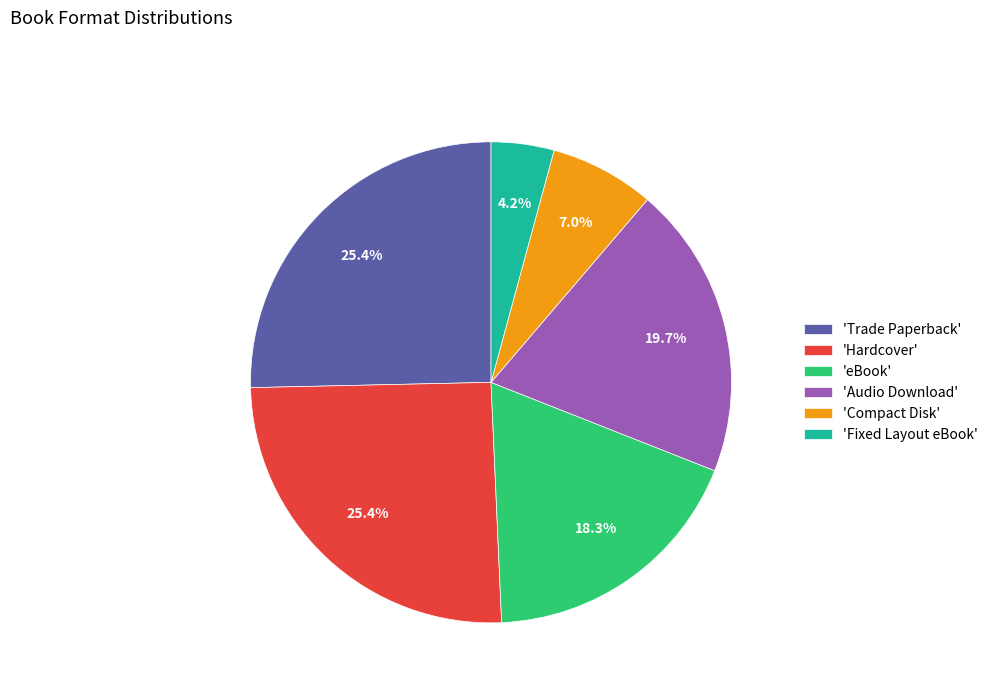

Does 'Audio Download' represent more than half of the total?

No